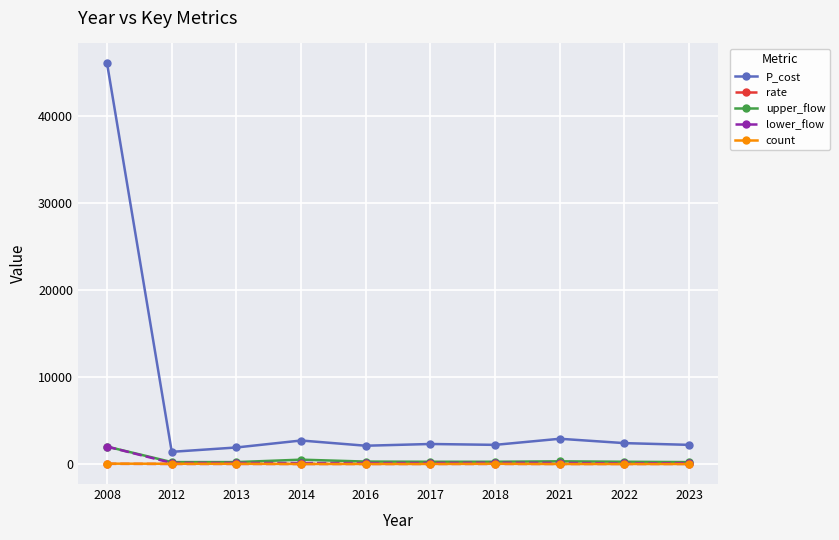

True or false: lower_flow and P_cost intersect in this chart.

False